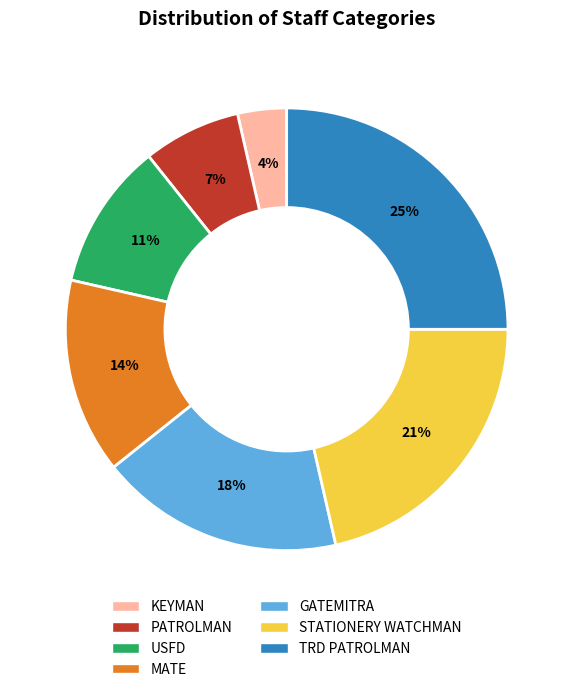

Is there a majority slice in this chart?

No